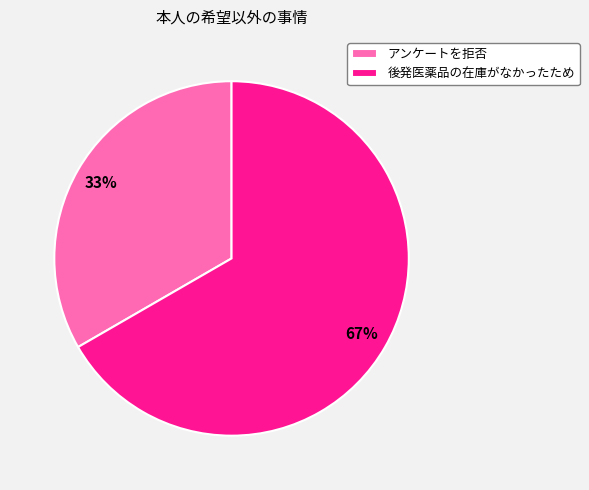

Which has a higher value, アンケートを拒否 or 後発医薬品の在庫がなかったため?

後発医薬品の在庫がなかったため